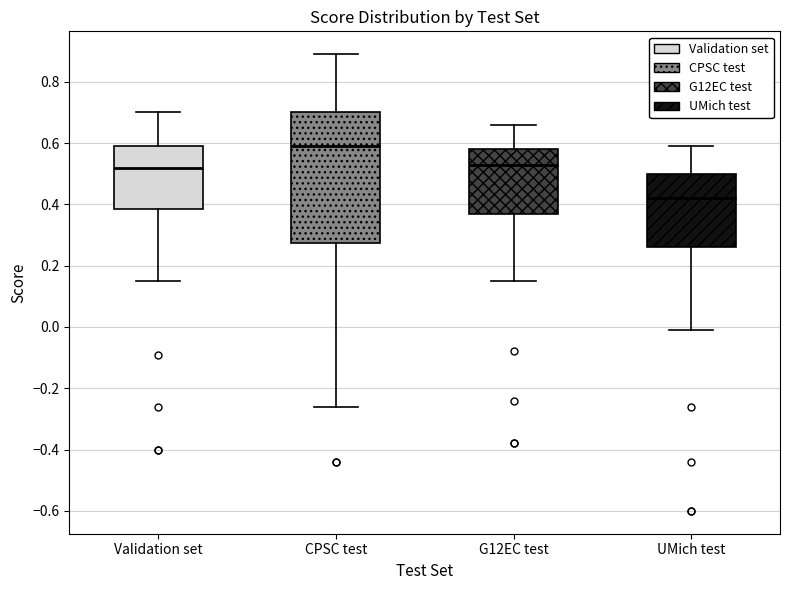

Which box is the tallest, from its lower edge to its upper edge?

CPSC test